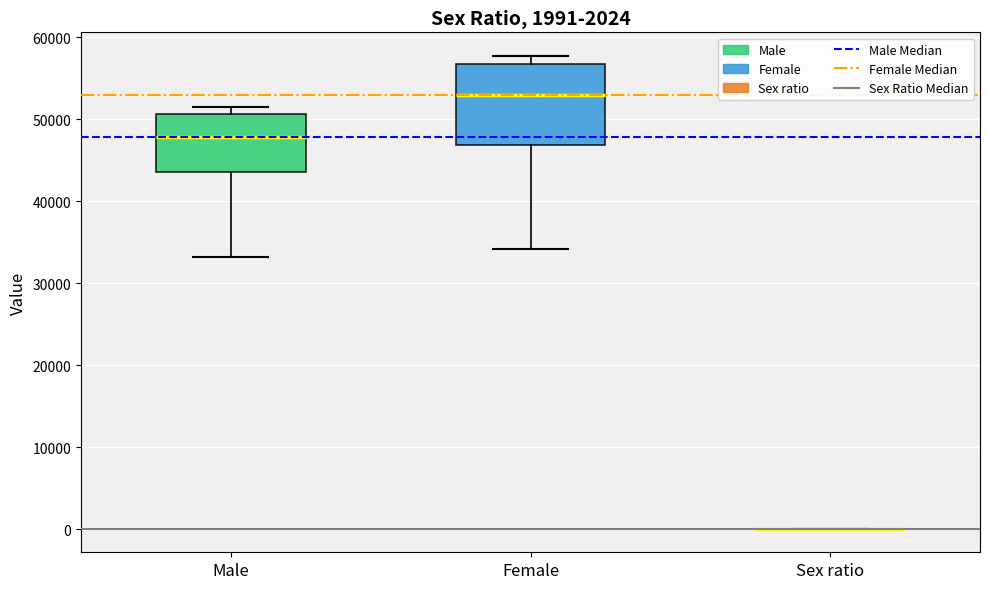

Comparing the boxes themselves (not the whiskers), which one is the tallest?

Female